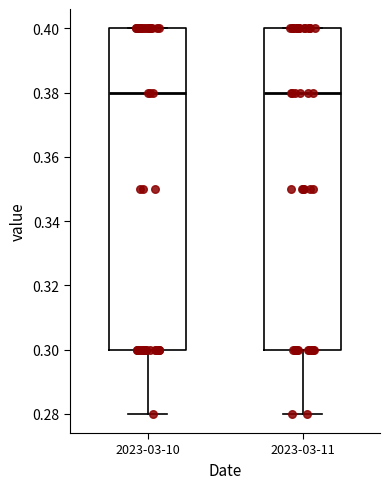

Where is the upper edge of the box for 2023-03-11 on the y-axis? The values are not printed on the chart, so give them approximately, as read against the axis.

0.40